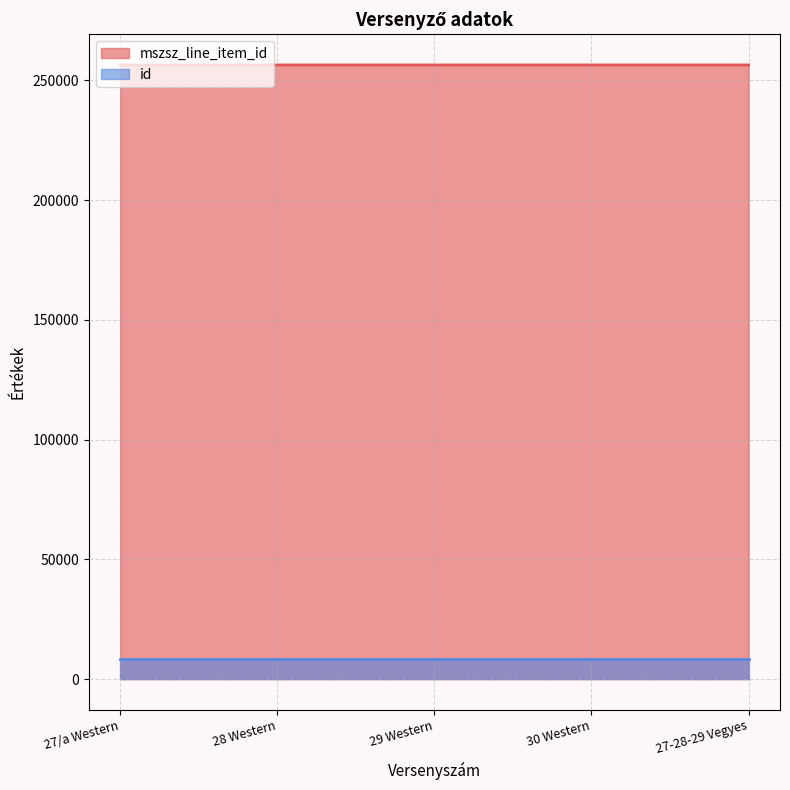

Does the chart display data point markers on the line(s)?

No